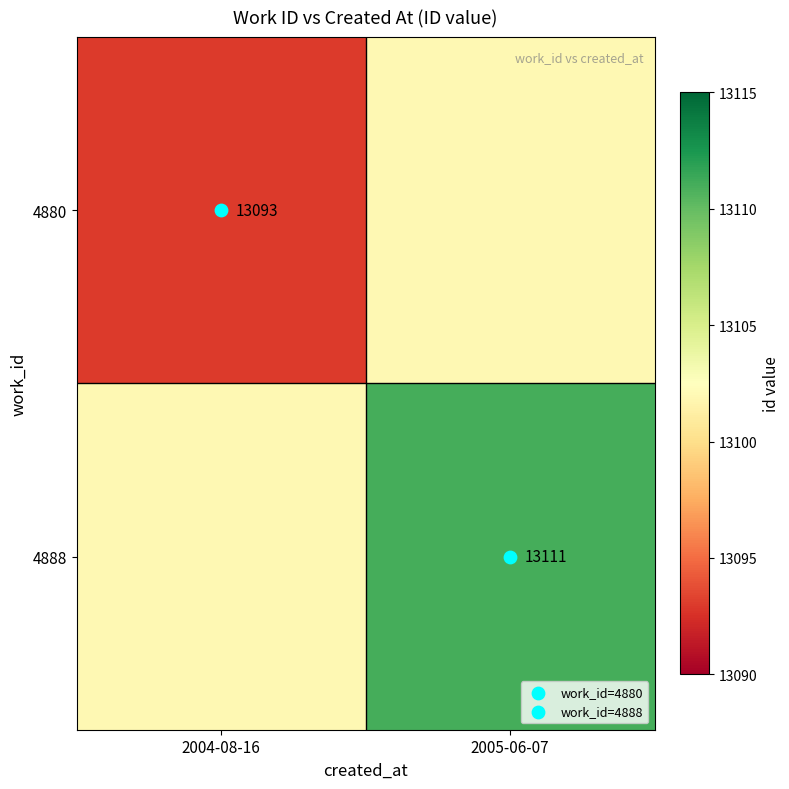

Which category has the highest value in the 4880 series?

2005-06-07